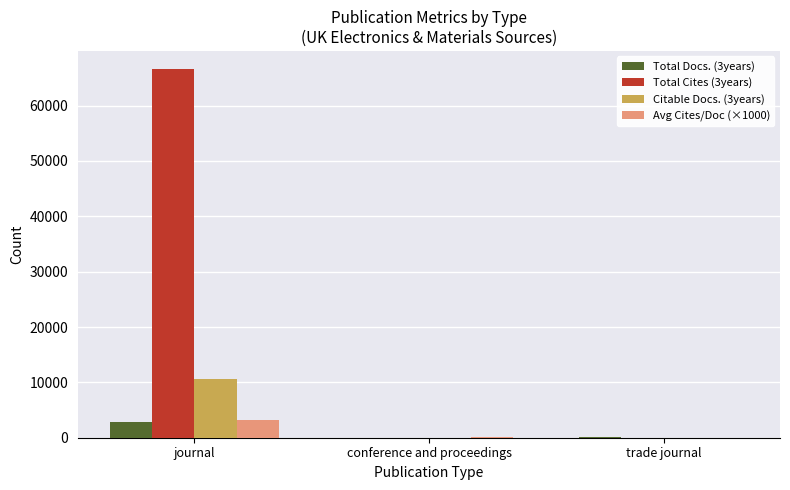

At which label does Avg Cites/Doc (×1000) reach its peak?

journal